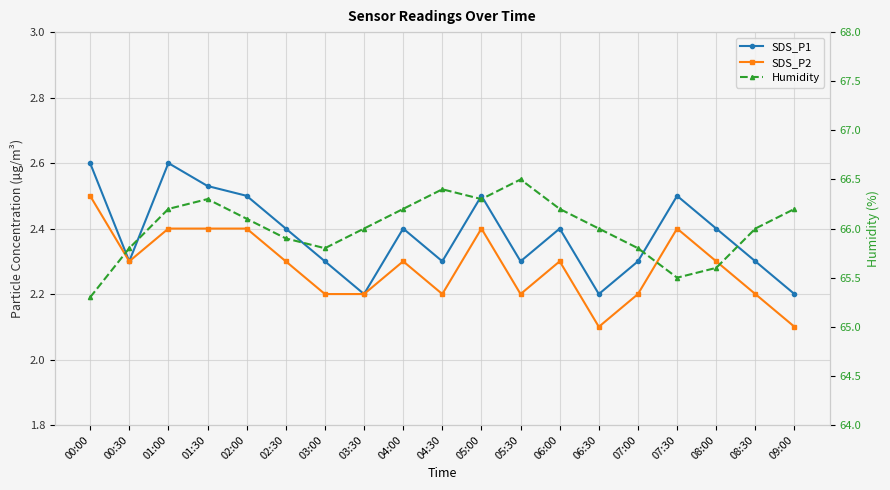

What is the difference between the highest and lowest values at 02:30?

63.6